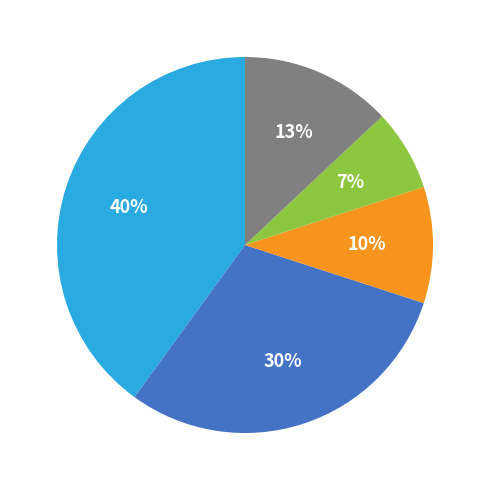

Is there any slice that represents more than half of the pie?

No